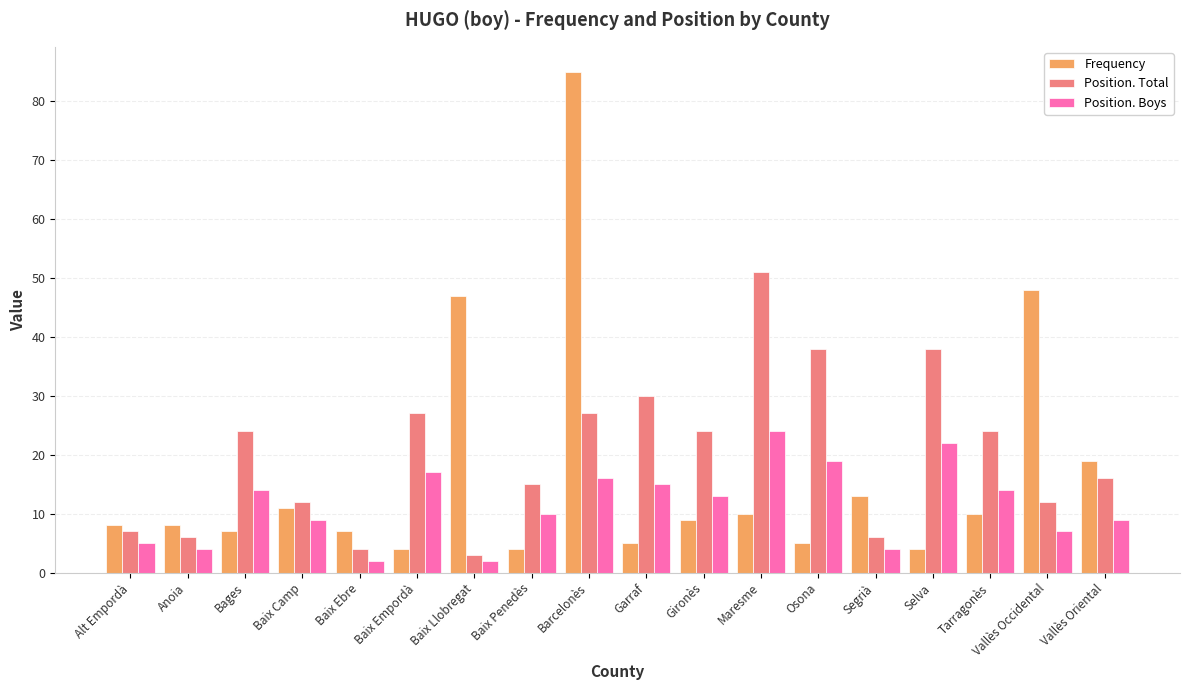

Is it true that Position. Boys equals 4 at Segrià?

True